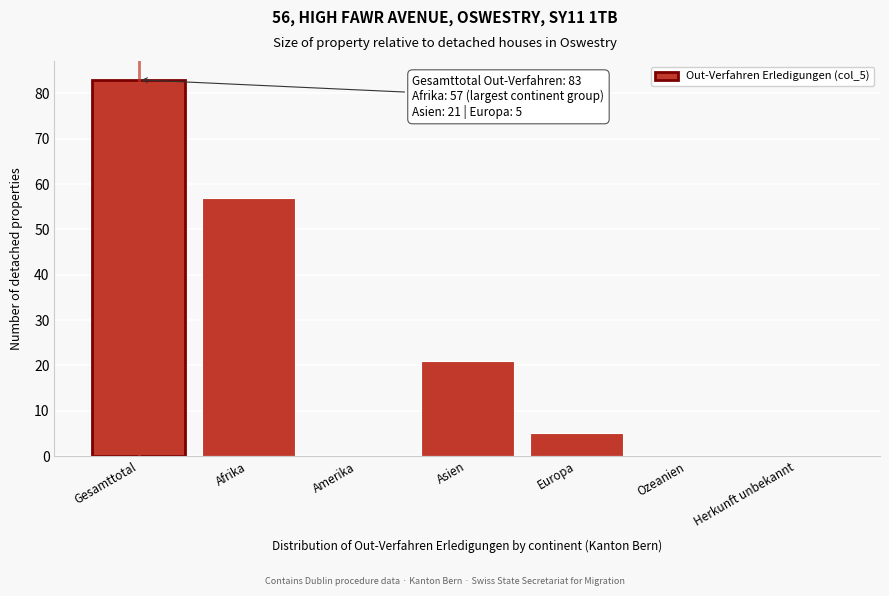

Reading left to right, extract all data points from this chart.

Gesamttotal=83	Afrika=57	Amerika=0	Asien=21	Europa=5	Ozeanien=0	Herkunft unbekannt=0